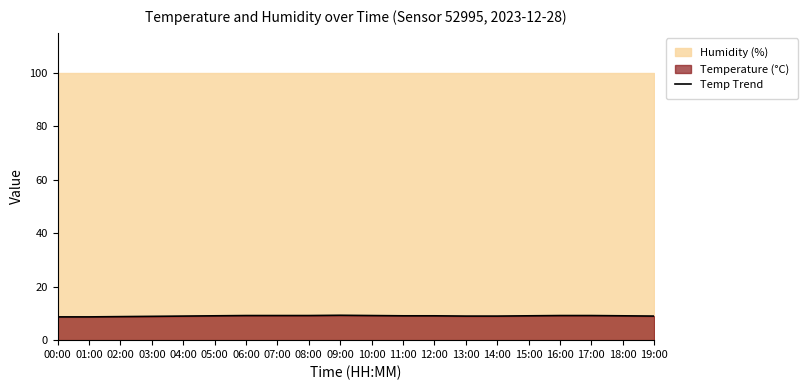

What is the label of the 9th point from the left?

08:00